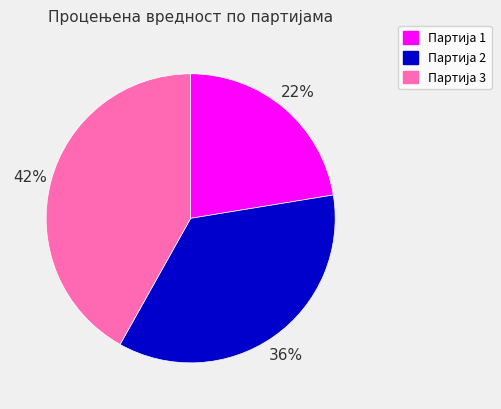

How many segments does this pie chart have?

3